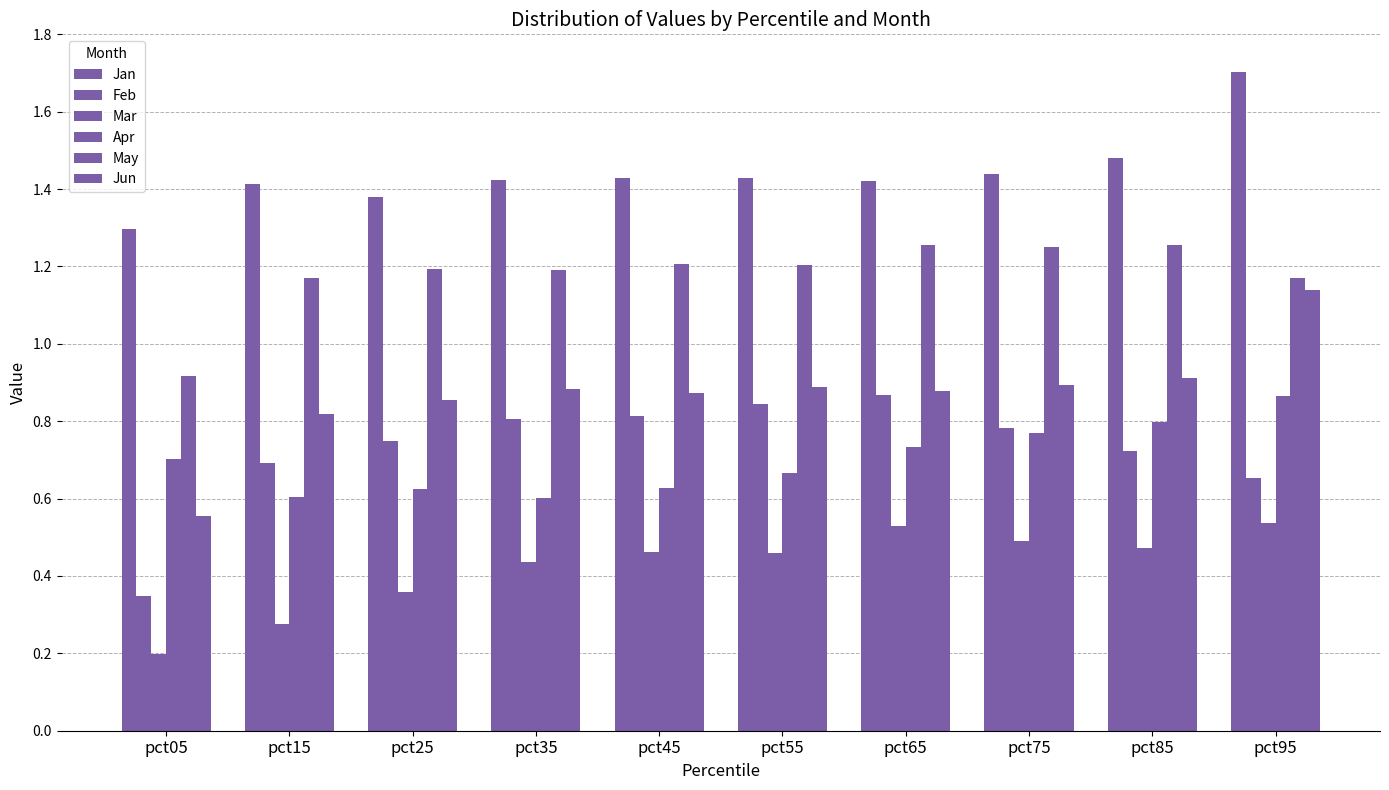

How many distinct data groups are displayed?

6